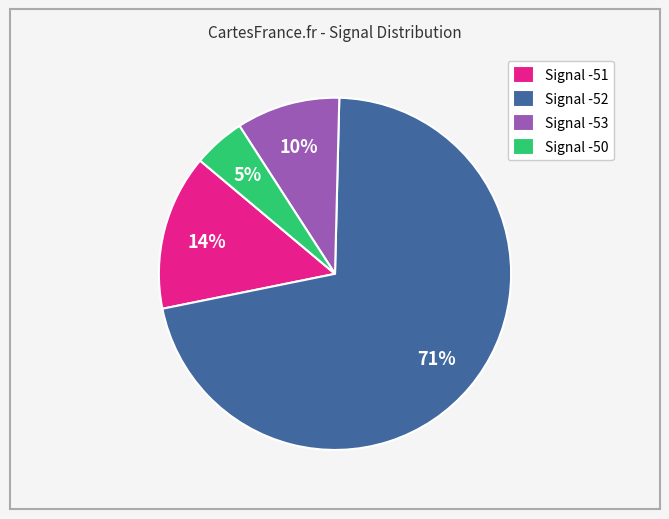

To the nearest percent, what portion does Signal -51 represent?

14%